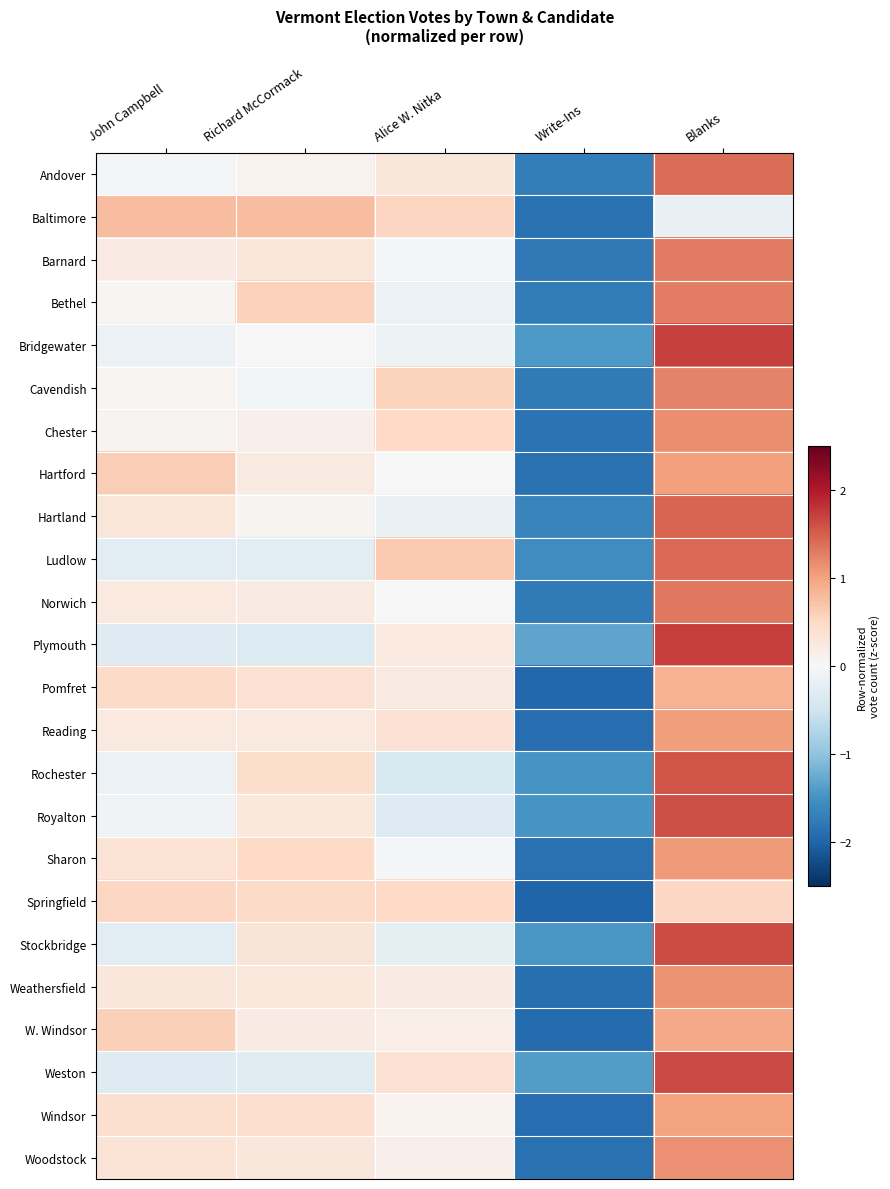

What is the spread (max minus min) of values at Alice W. Nitka?

1.0